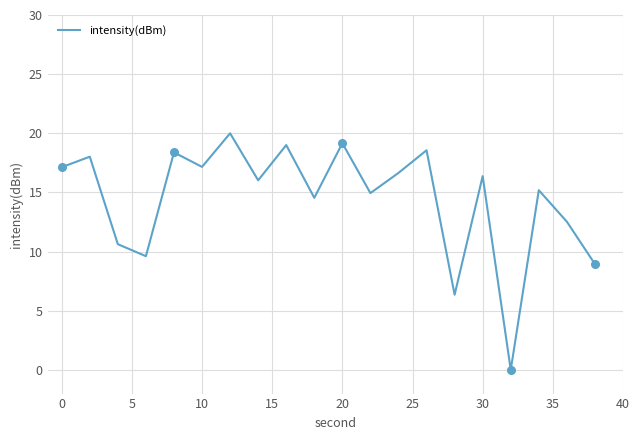

What is the difference between the maximum and minimum values?

20.0